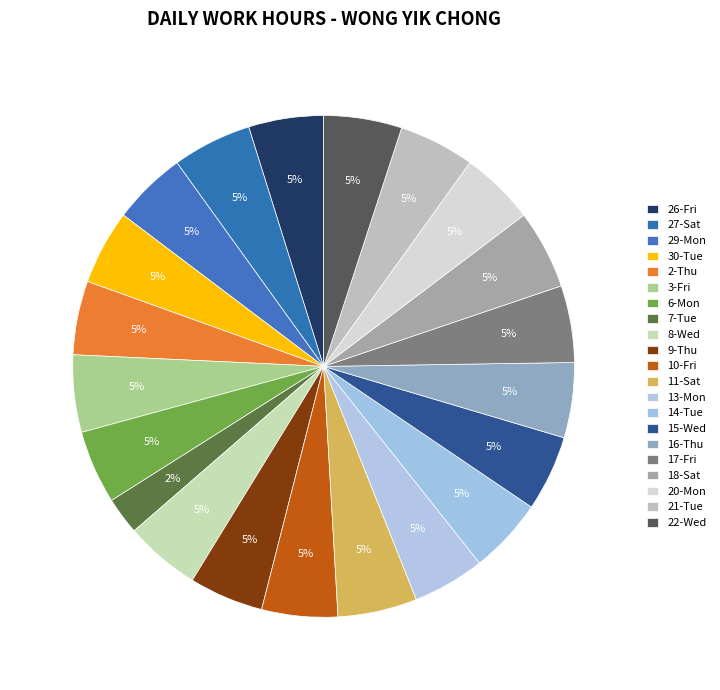

What is the total percentage of 21-Tue and 16-Thu?

9.7%